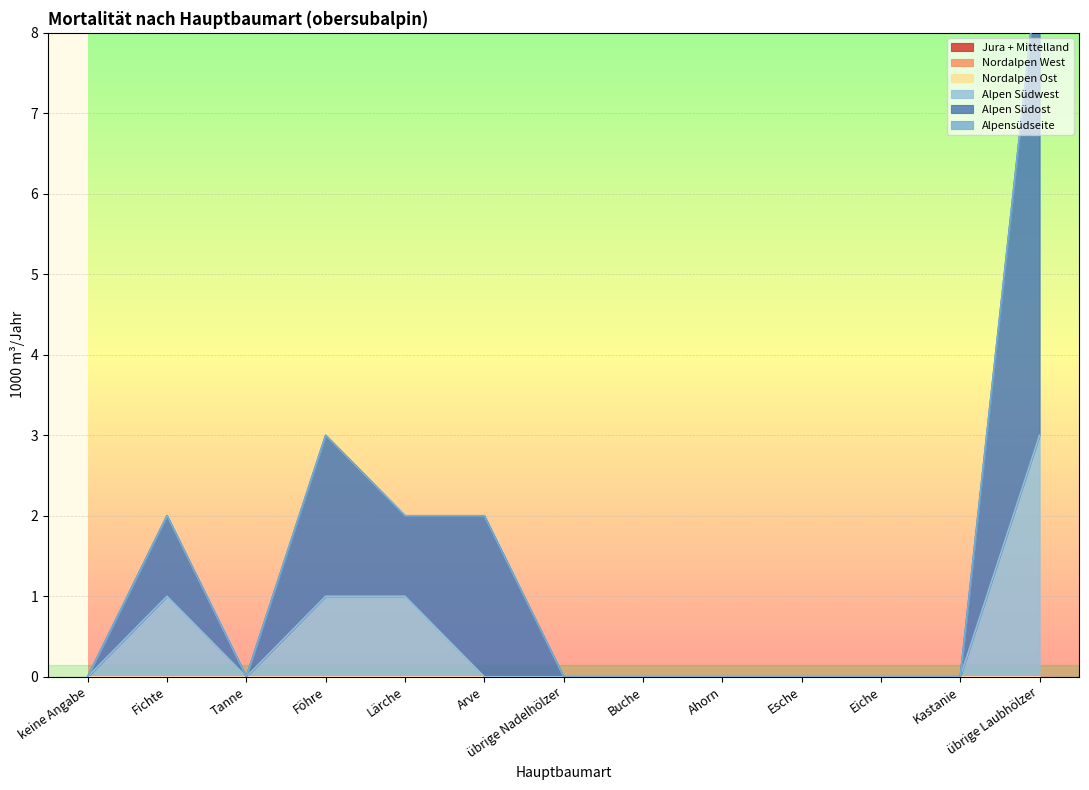

How many data points does each series have?

13